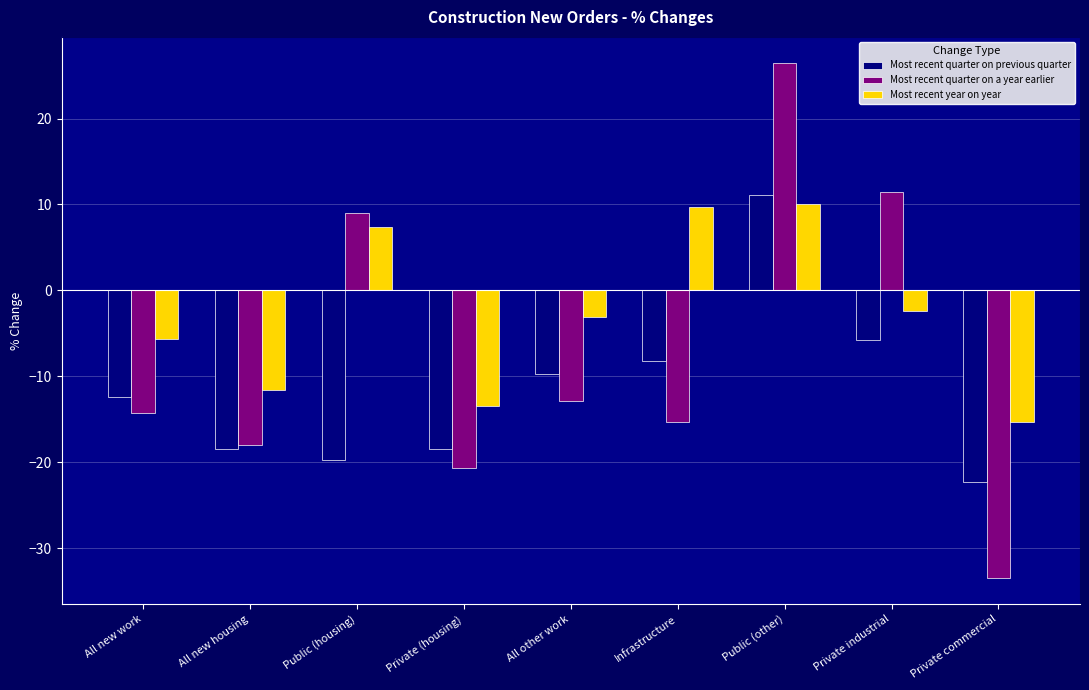

Which category has the lowest value across all series?

Private commercial